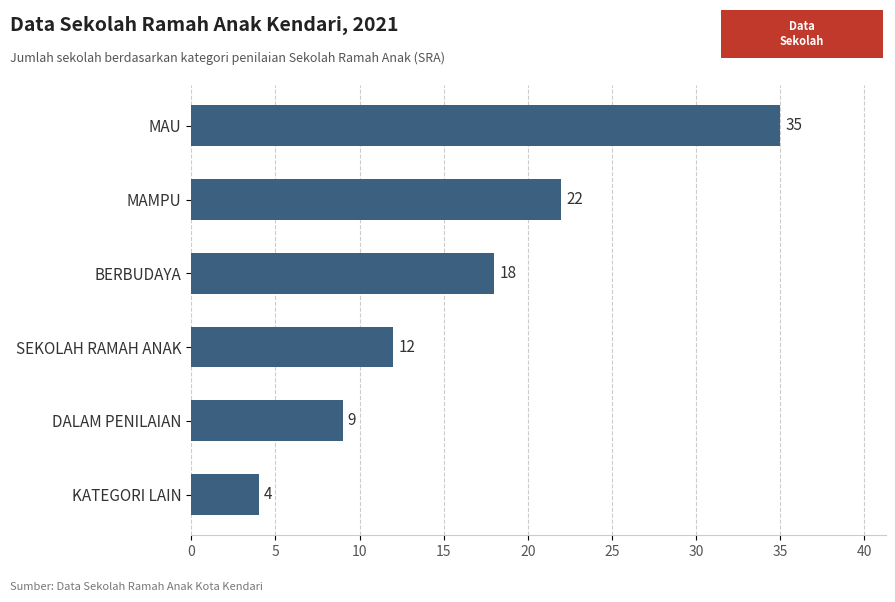

True or false: the data shows 3 at SEKOLAH RAMAH ANAK.

False